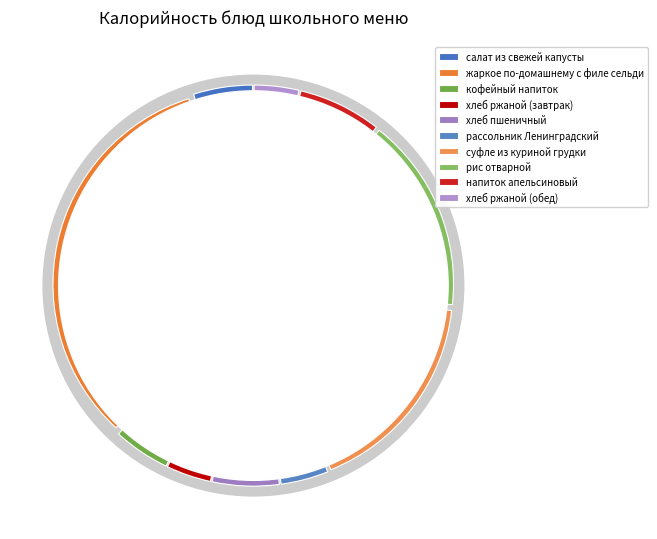

To the nearest percent, what portion does напиток апельсиновый represent?

7%